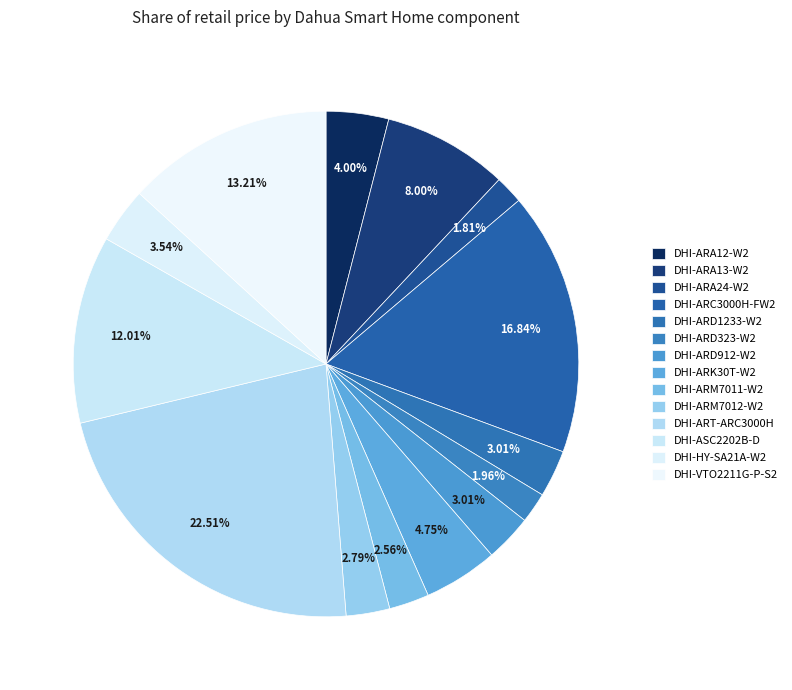

To the nearest percent, what percentage of the pie is DHI-ARA13-W2?

8%